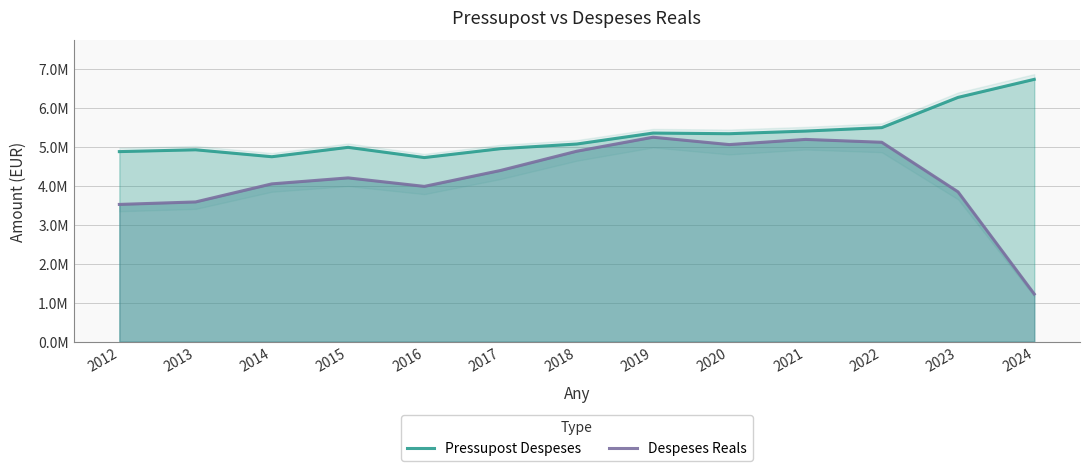

What is the difference between the highest and lowest values at 2019?

106931.1